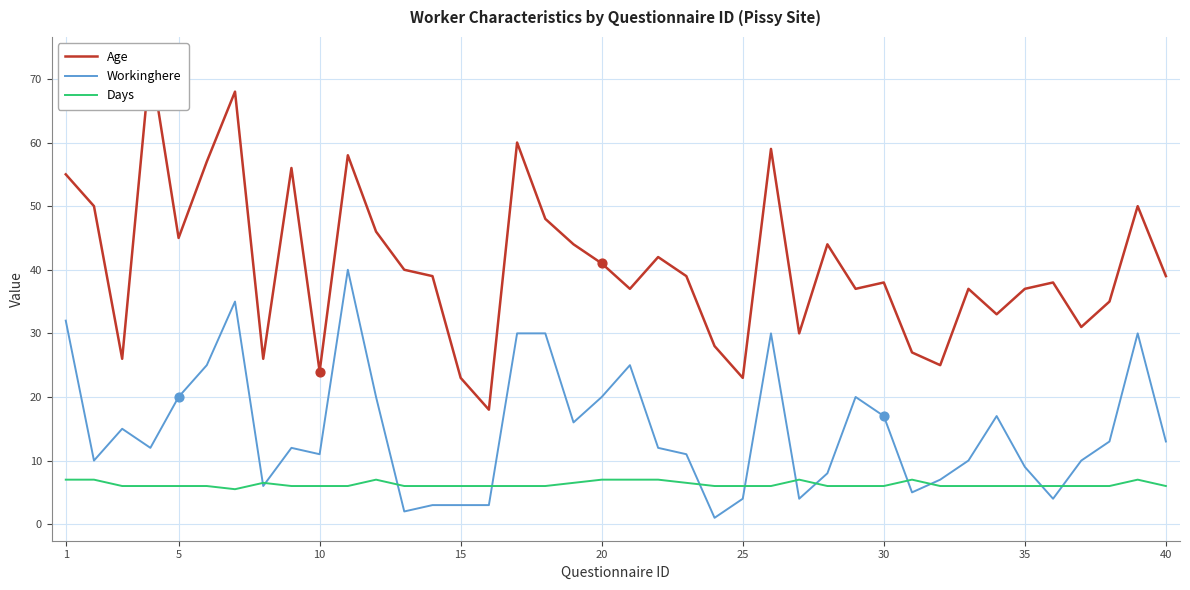

At how many categories does at least one series exceed 28?

31